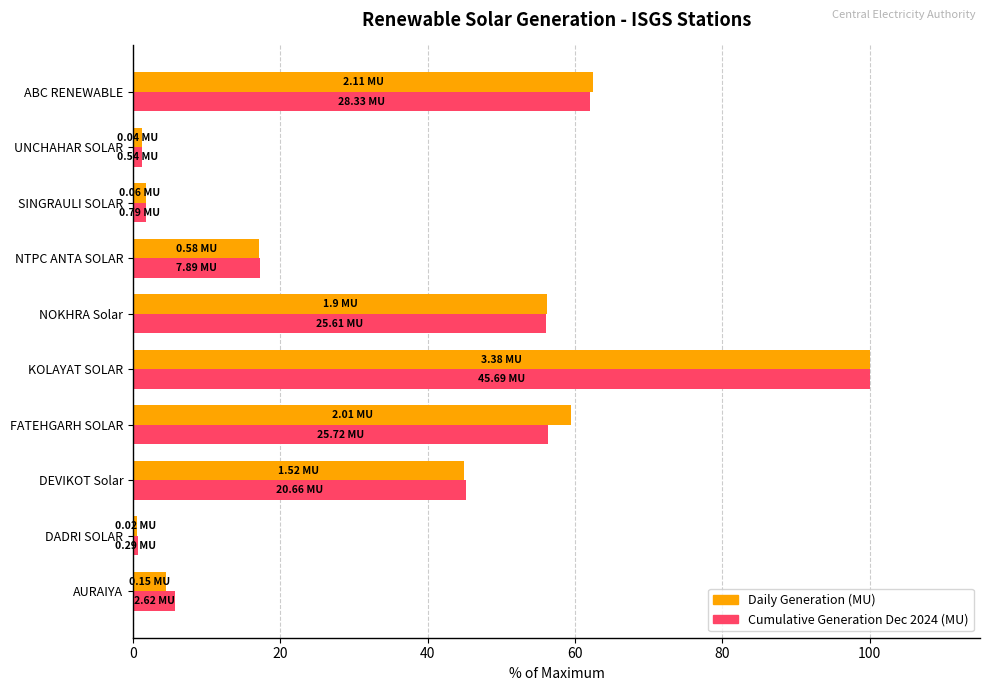

How many values in the Daily Generation (MU) series are below 44?

5